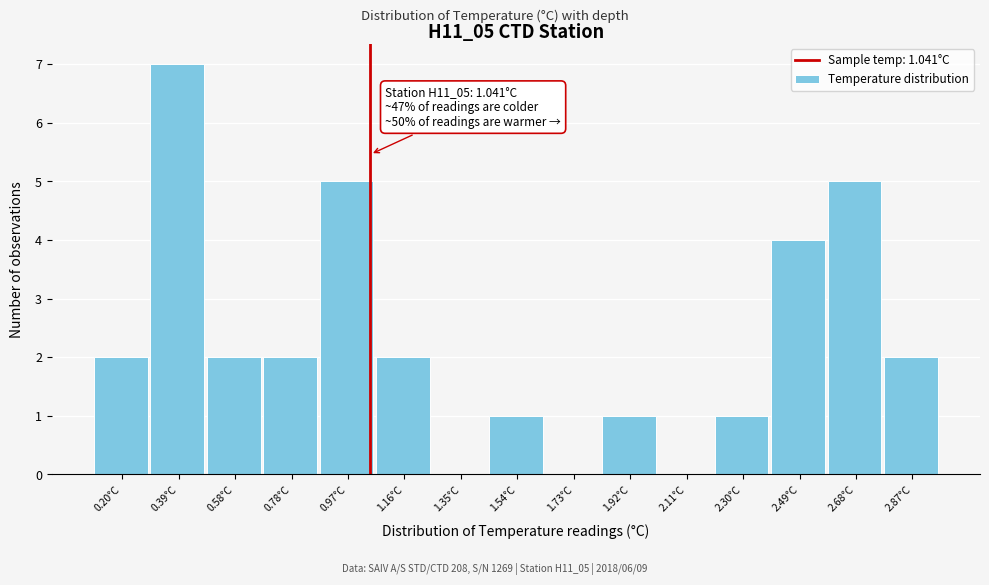

Over which range of the x-axis is the bar tallest?

0.30 to 0.48